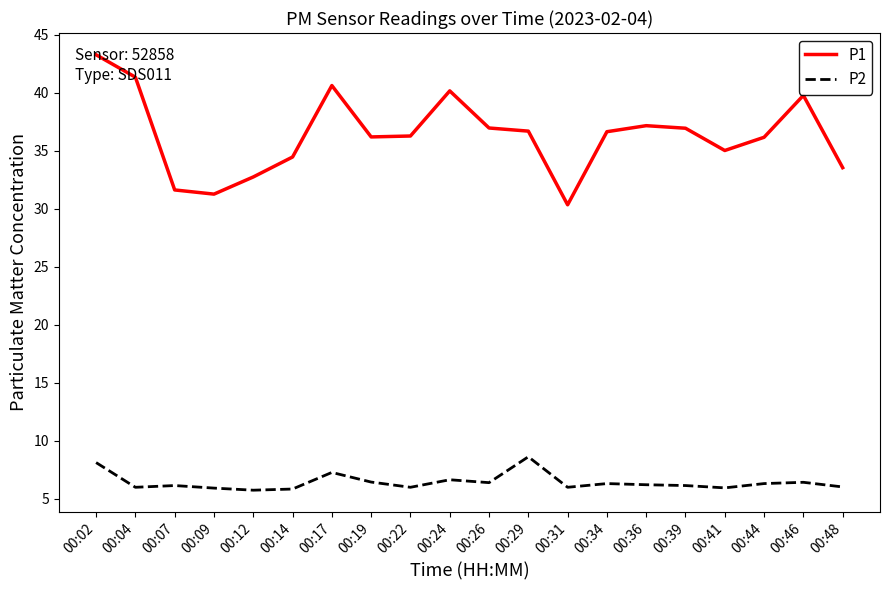

In P2, how many points are higher than both neighbors (excluding endpoints)?

6